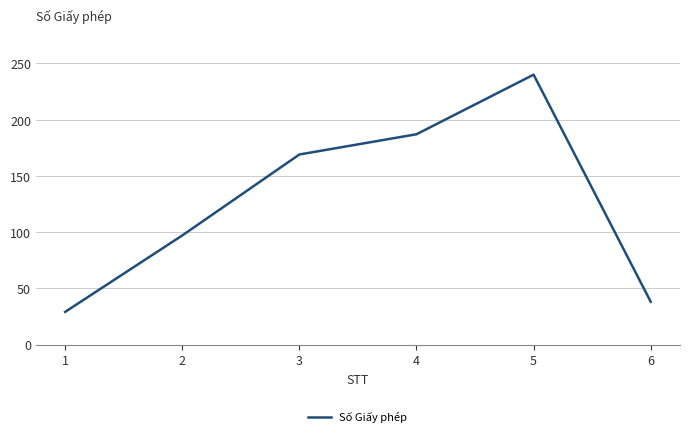

How many values are below 169?

3